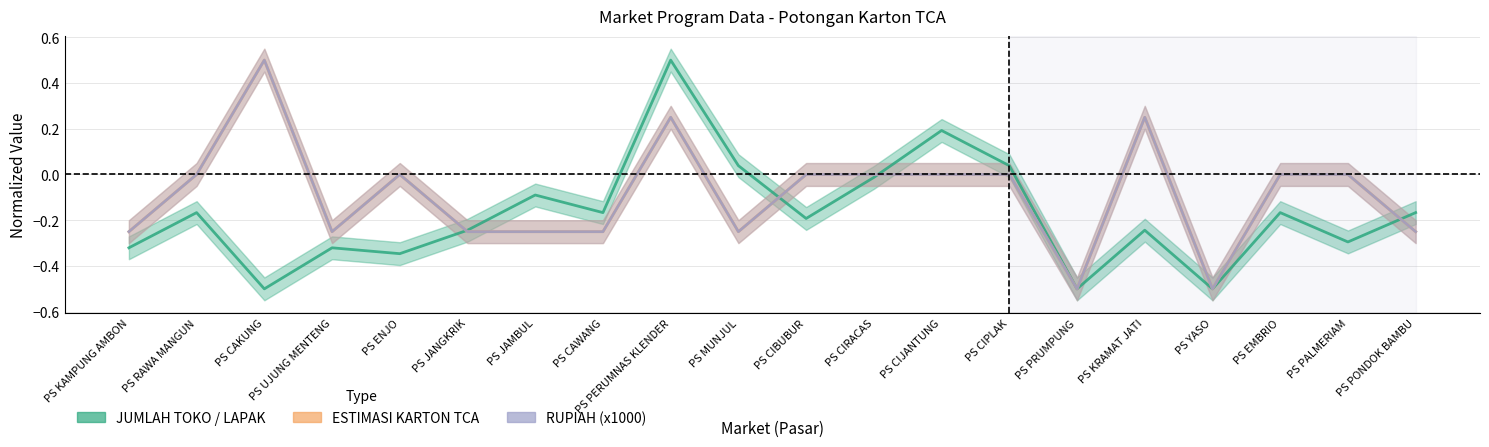

What is the label of the 3rd point from the right?

PS EMBRIO